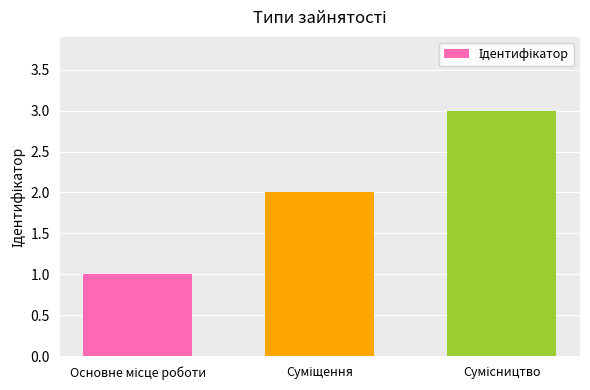

What is the sum of all values?

6